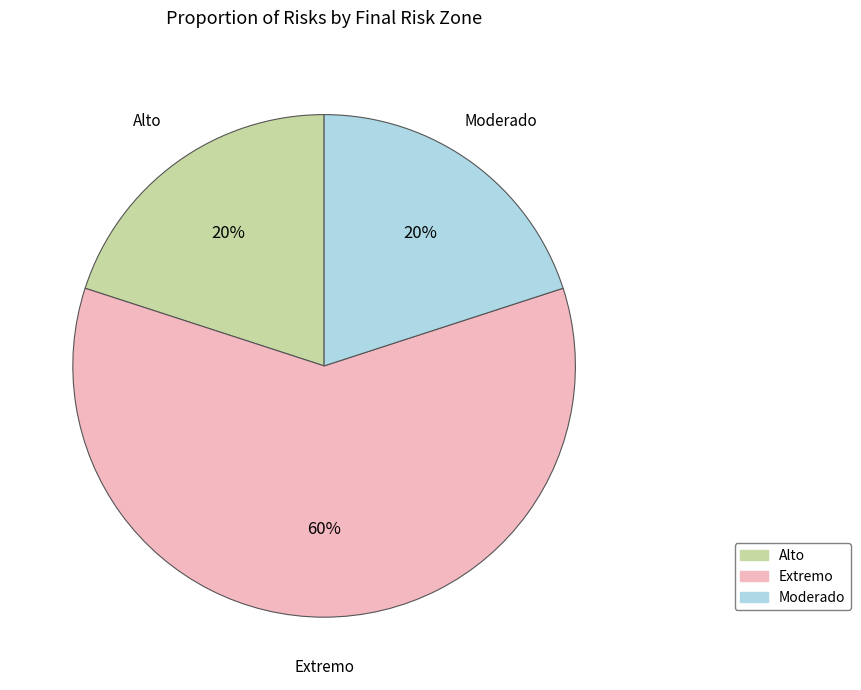

What is the largest slice in the pie chart?

Extremo